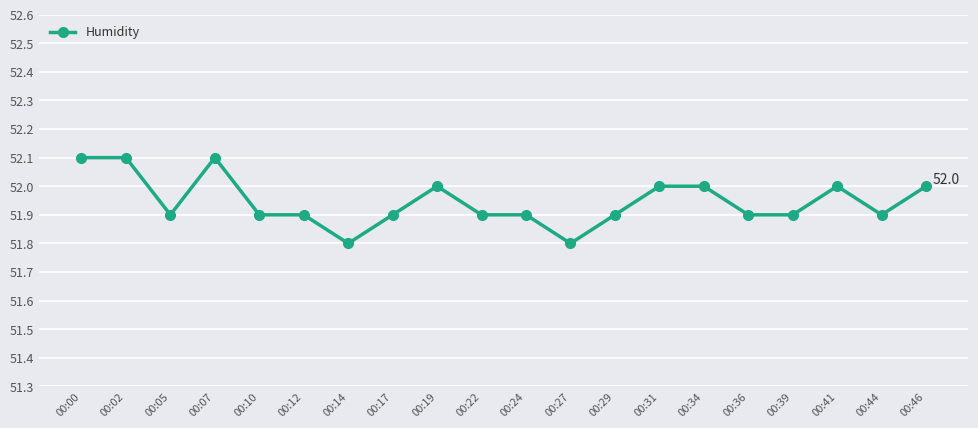

True or false: there are more than 0 points higher than both neighbors.

True